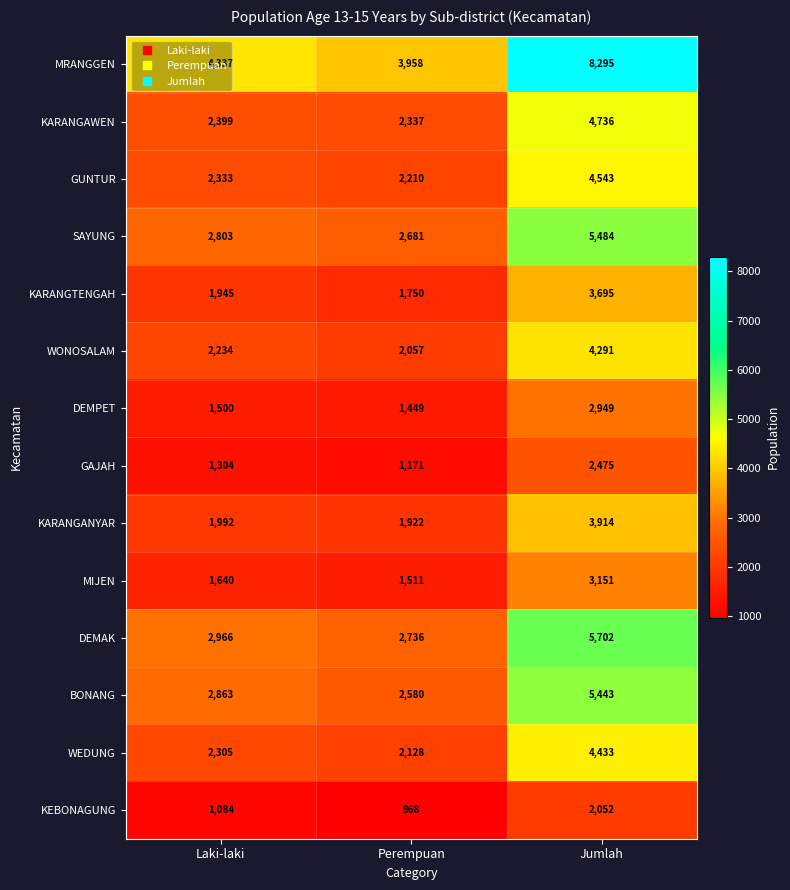

At how many categories does at least one series exceed 5699?

1